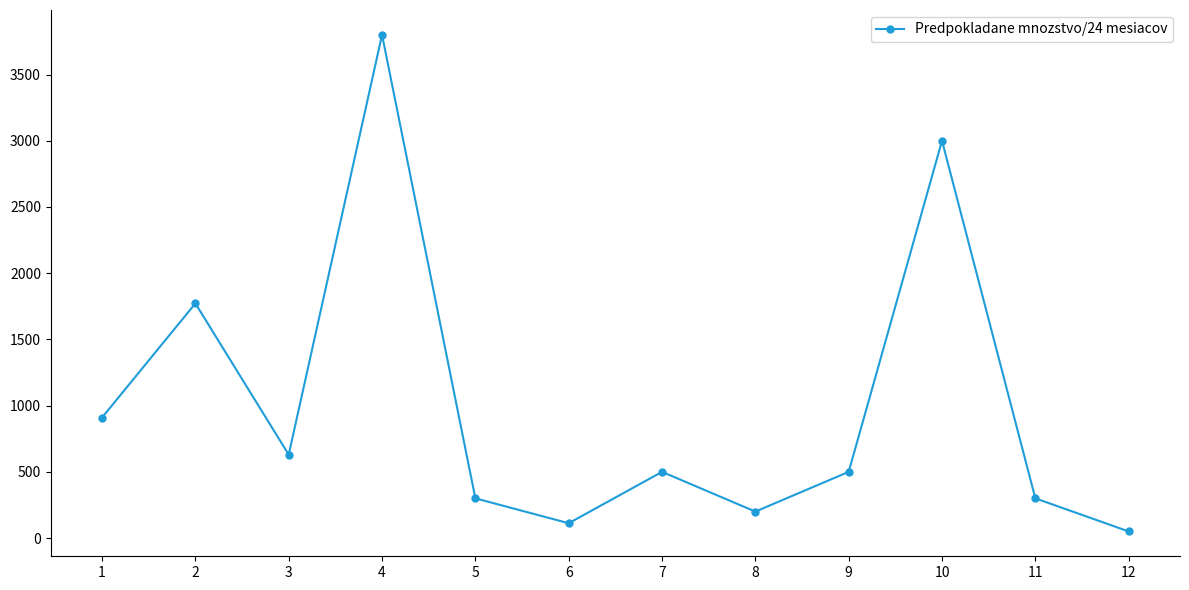

What is the value of the 9th point from the left?

500